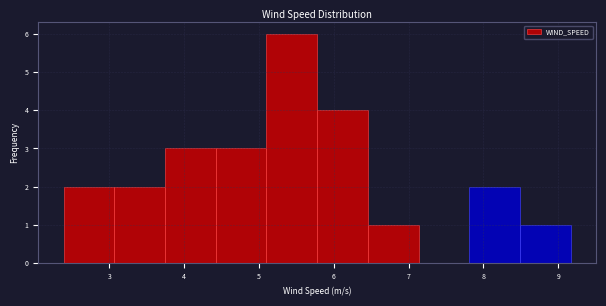

Over which range of the x-axis is the bar tallest?

5.1 to 5.8